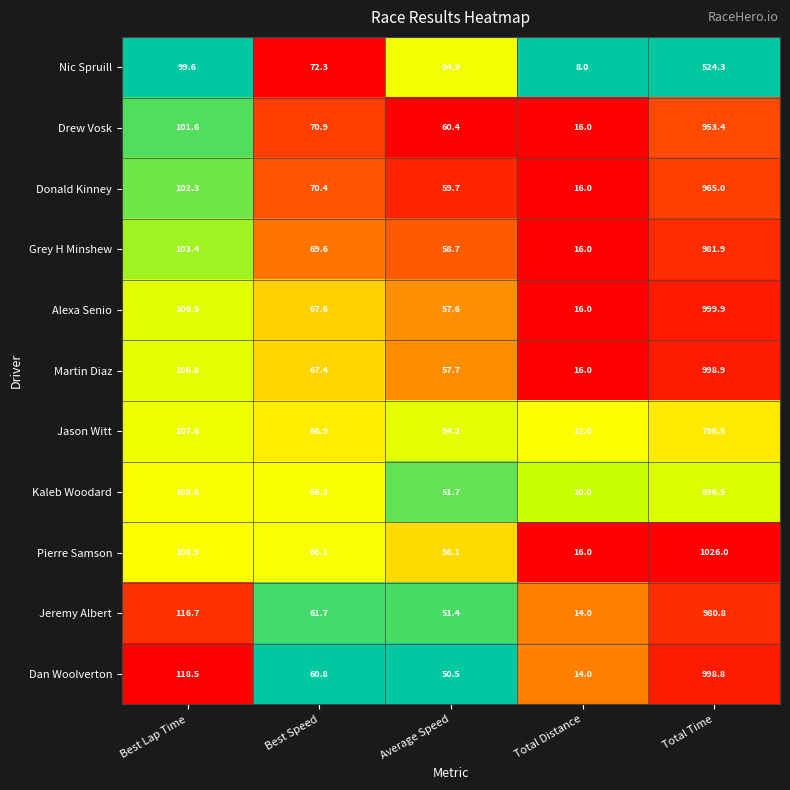

What is the sum of the Alexa Senio values at Best Speed and Total Distance?

83.6